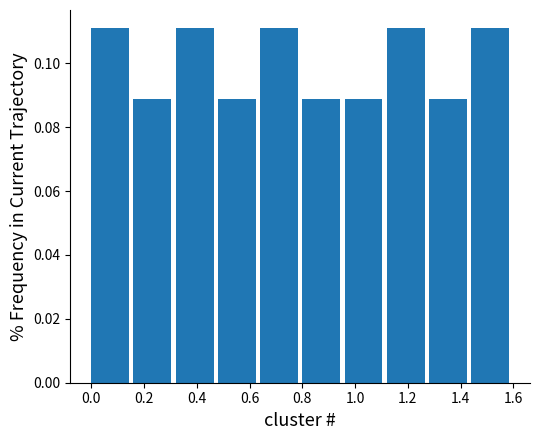

Reading left to right, list every bar in this chart as the range it spans on the x-axis followed by its height. Neither the bar edges nor the heights are printed on the chart, so give them approximately, as read against the axes.

0.00 to 0.16: 0.112
0.16 to 0.32: 0.088
0.32 to 0.48: 0.112
0.48 to 0.64: 0.088
0.64 to 0.80: 0.112
0.80 to 0.96: 0.088
0.96 to 1.12: 0.088
1.12 to 1.28: 0.112
1.28 to 1.44: 0.088
1.44 to 1.60: 0.112